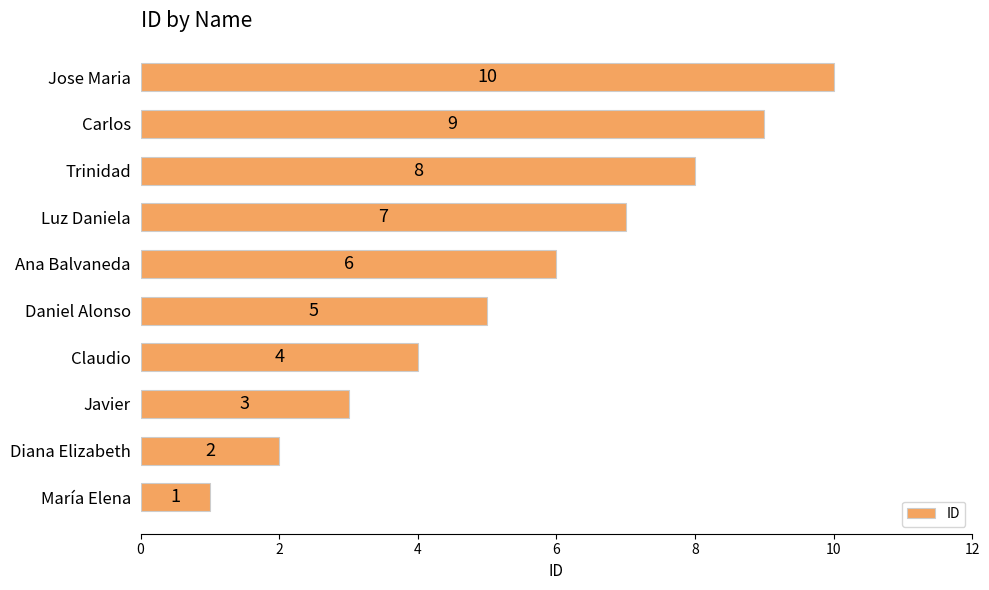

How many bars are there in total?

10